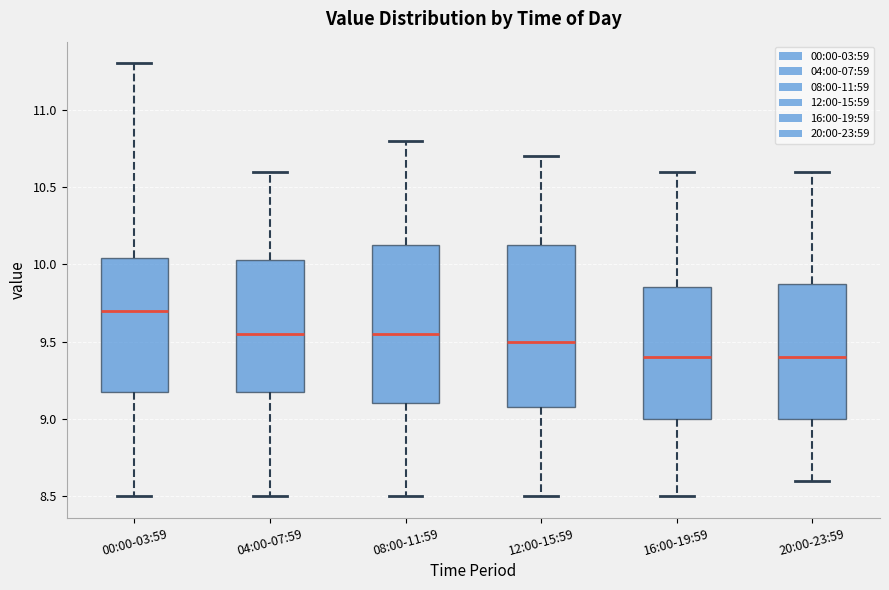

Reading left to right, transcribe this box plot: for each box, give where its median line is, the range the box spans, and where its two whiskers end, as read against the y-axis. The values are not printed on the chart, so give them approximately, as read against the axis.

00:00-03:59: median 9.70, box 9.20 to 10.05, whiskers 8.50 to 11.30
04:00-07:59: median 9.55, box 9.20 to 10.05, whiskers 8.50 to 10.60
08:00-11:59: median 9.55, box 9.10 to 10.15, whiskers 8.50 to 10.80
12:00-15:59: median 9.50, box 9.10 to 10.15, whiskers 8.50 to 10.70
16:00-19:59: median 9.40, box 9.00 to 9.85, whiskers 8.50 to 10.60
20:00-23:59: median 9.40, box 9.00 to 9.90, whiskers 8.60 to 10.60